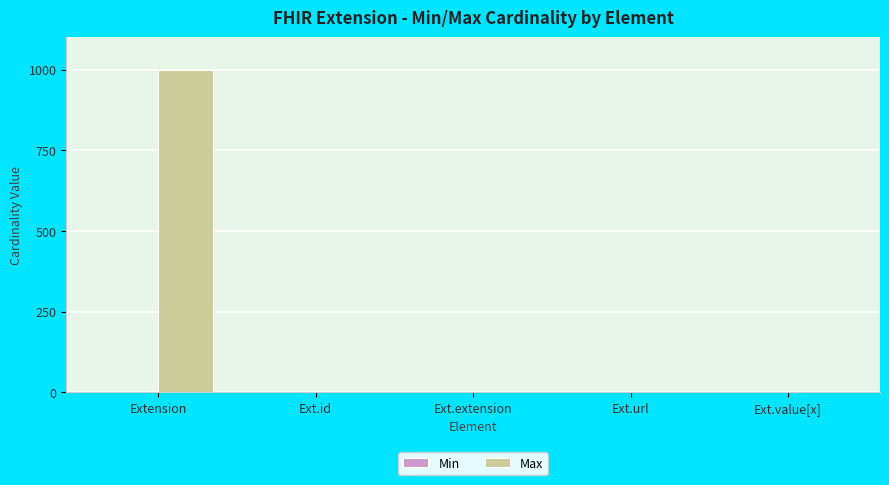

At which category does the chart reach its peak across all series?

Extension